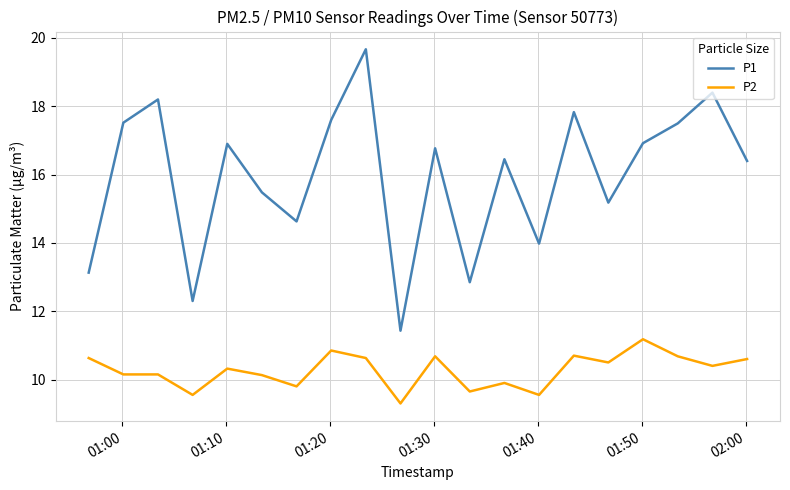

What is the average value of the P2 series?

10.3